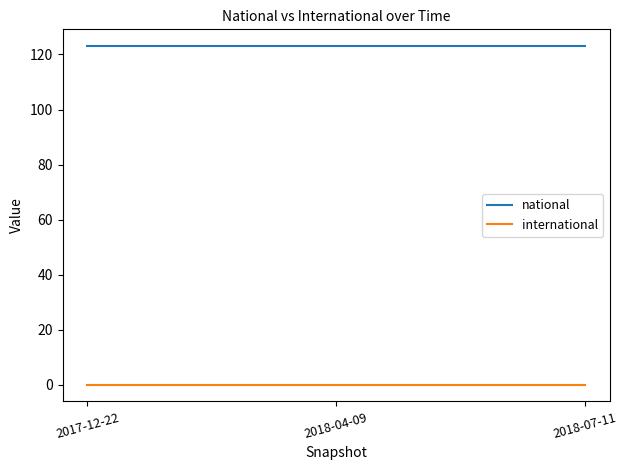

What is the total value across all series at 2018-07-11?

123